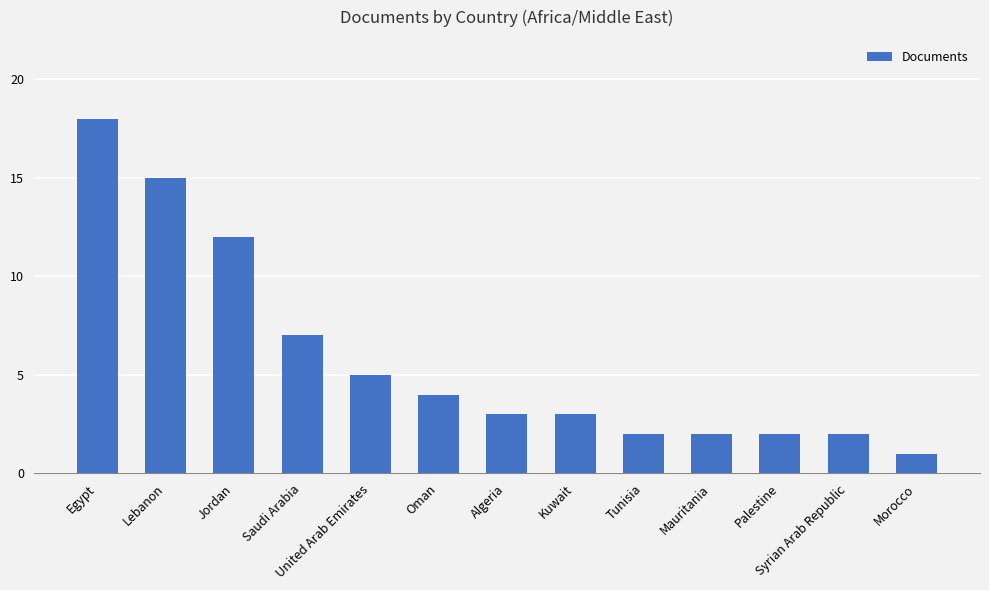

What is the average value?

6